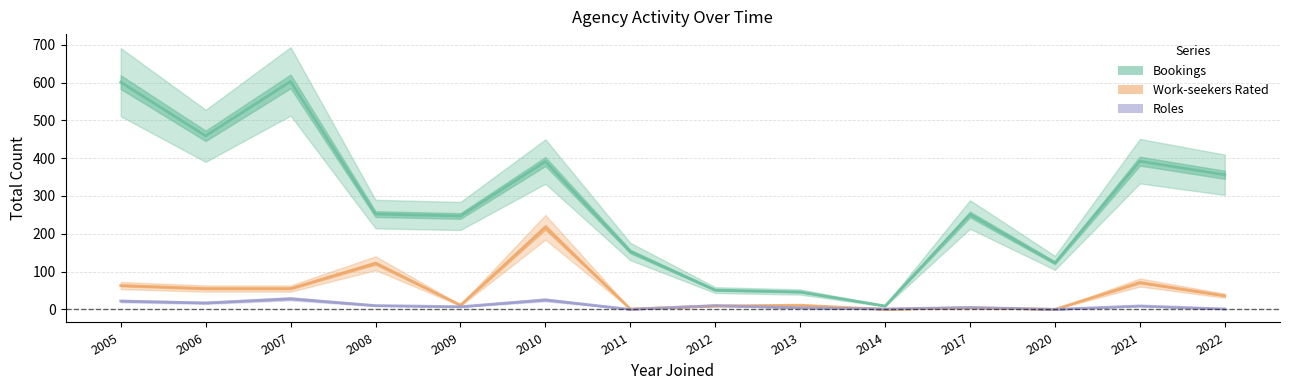

What is the maximum value for Roles?

28